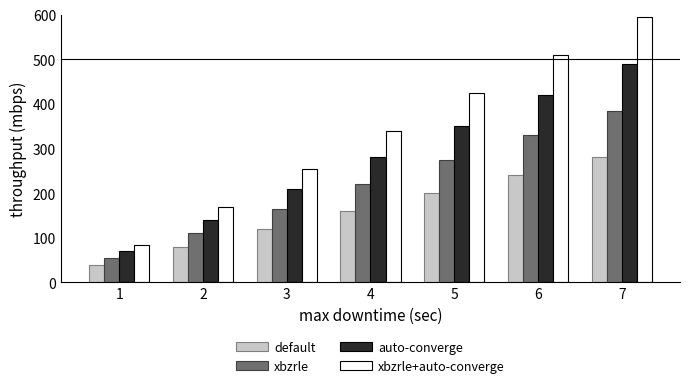

What is the value of the auto-converge bar at the 1st from the left?

70